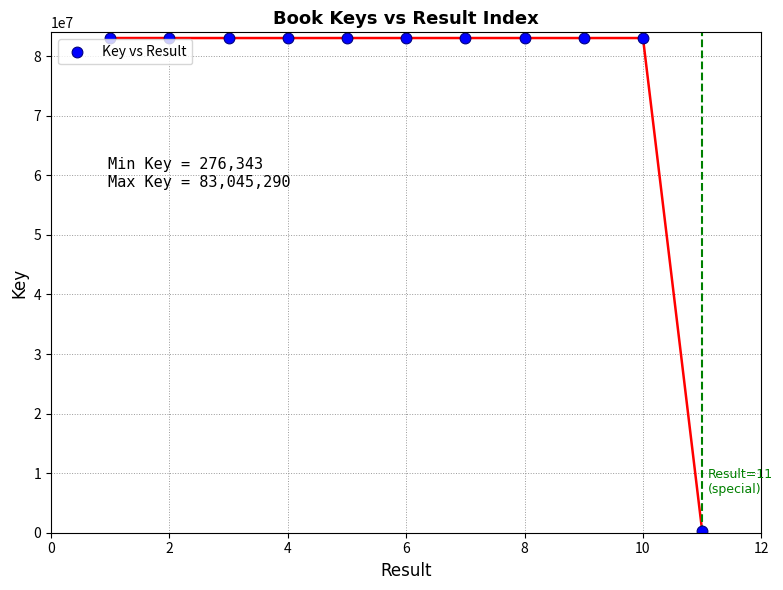

What is the average Y value?

75519506